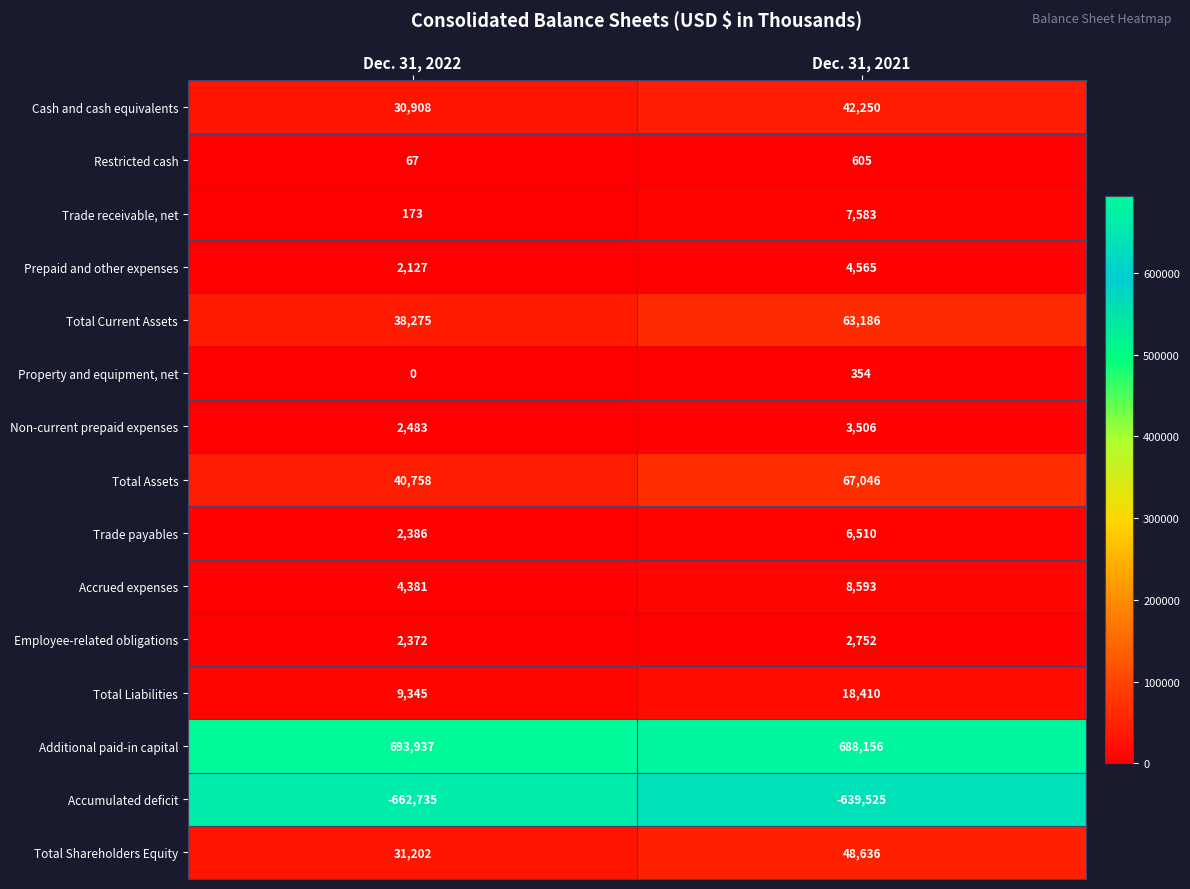

The Total Shareholders Equity series shows 48636 at Dec. 31, 2021. True or false?

True